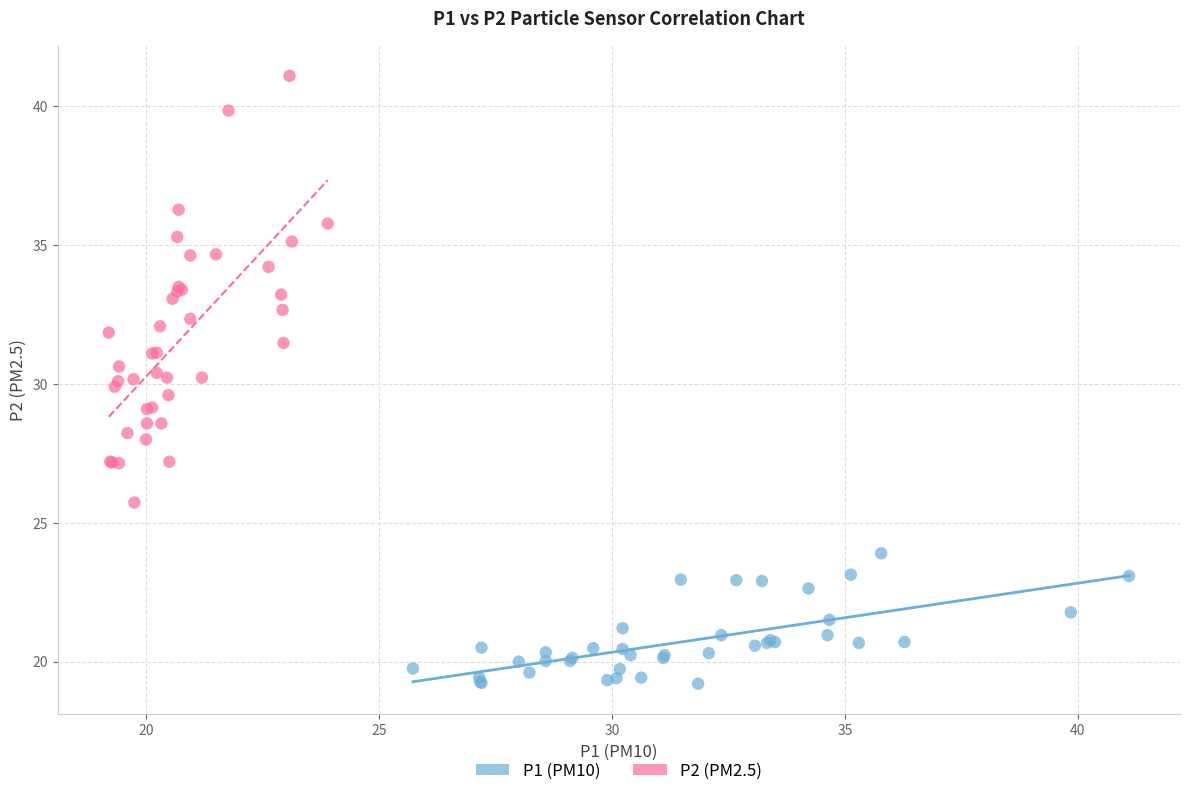

Which series reaches the maximum Y coordinate?

P2 (PM2.5)